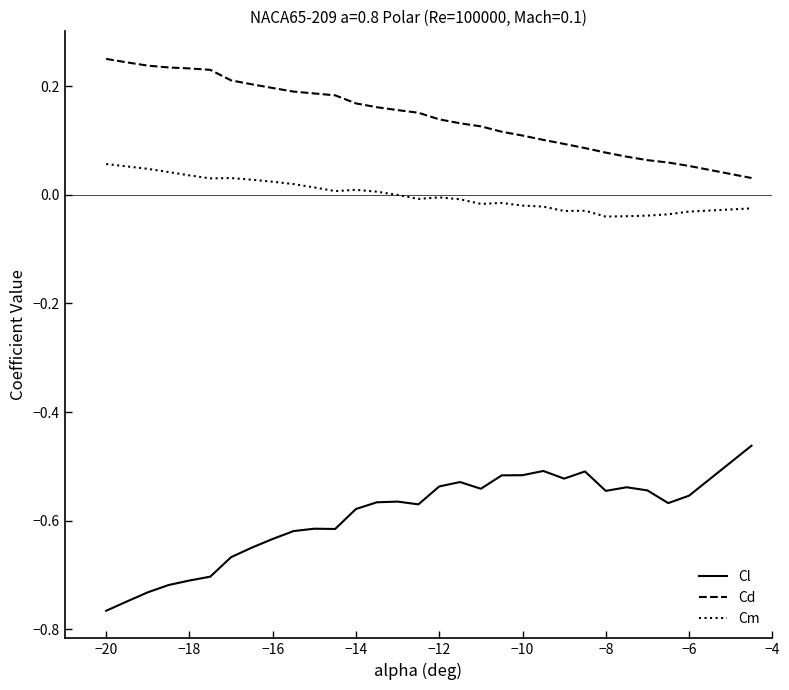

Rank the series by their maximum value, from lowest to highest.

Cl, Cm, Cd